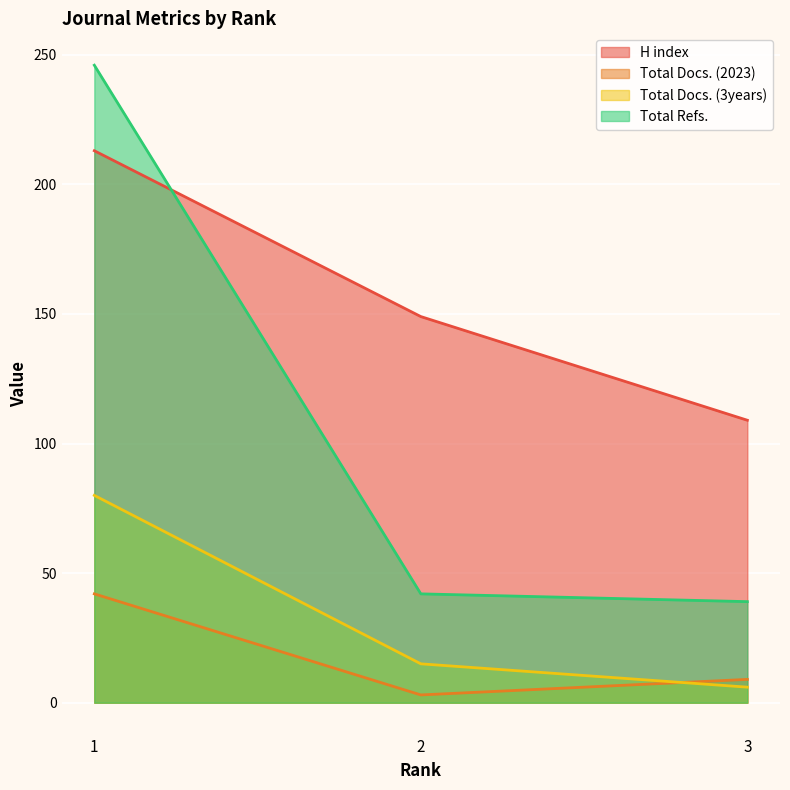

How many values in the Total Docs. (3years) series exceed 15?

1